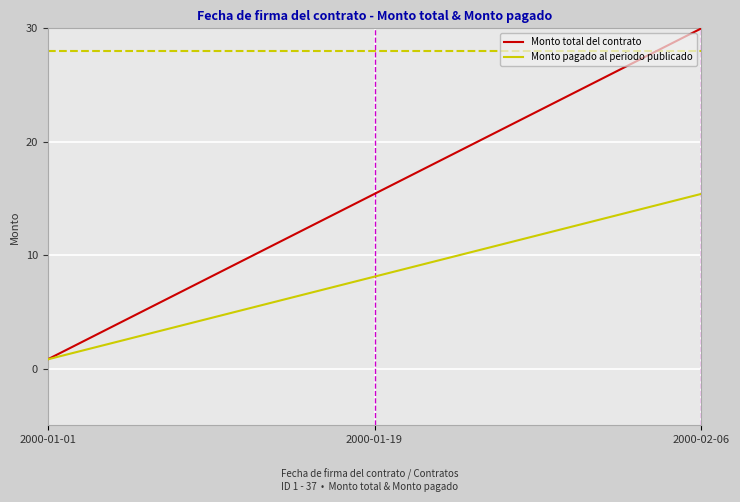

Which series has the largest total across all categories?

Monto total del contrato